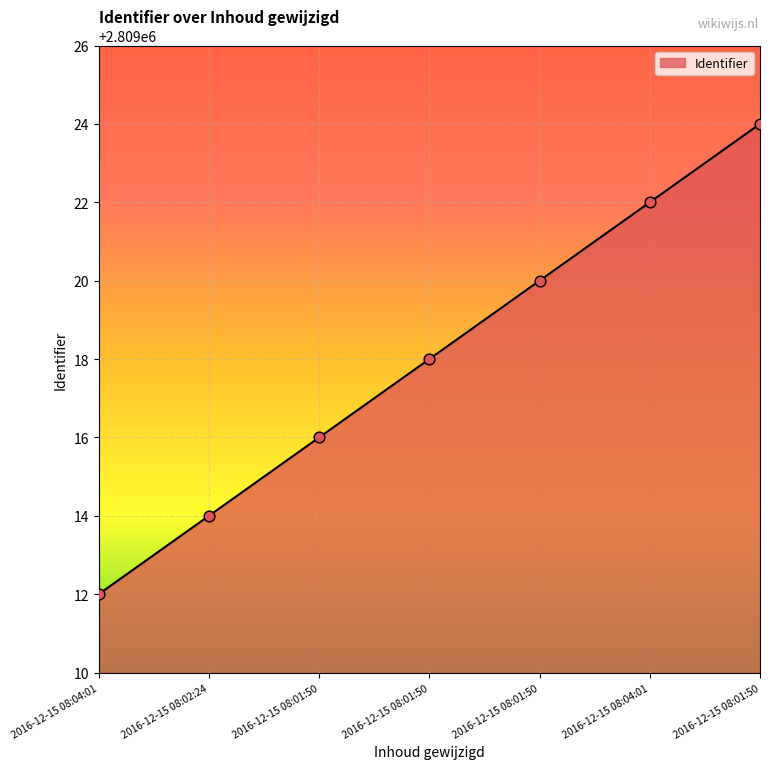

What is the change in value from 2016-12-15 08:01:50 to 2016-12-15 08:04:01?

+2